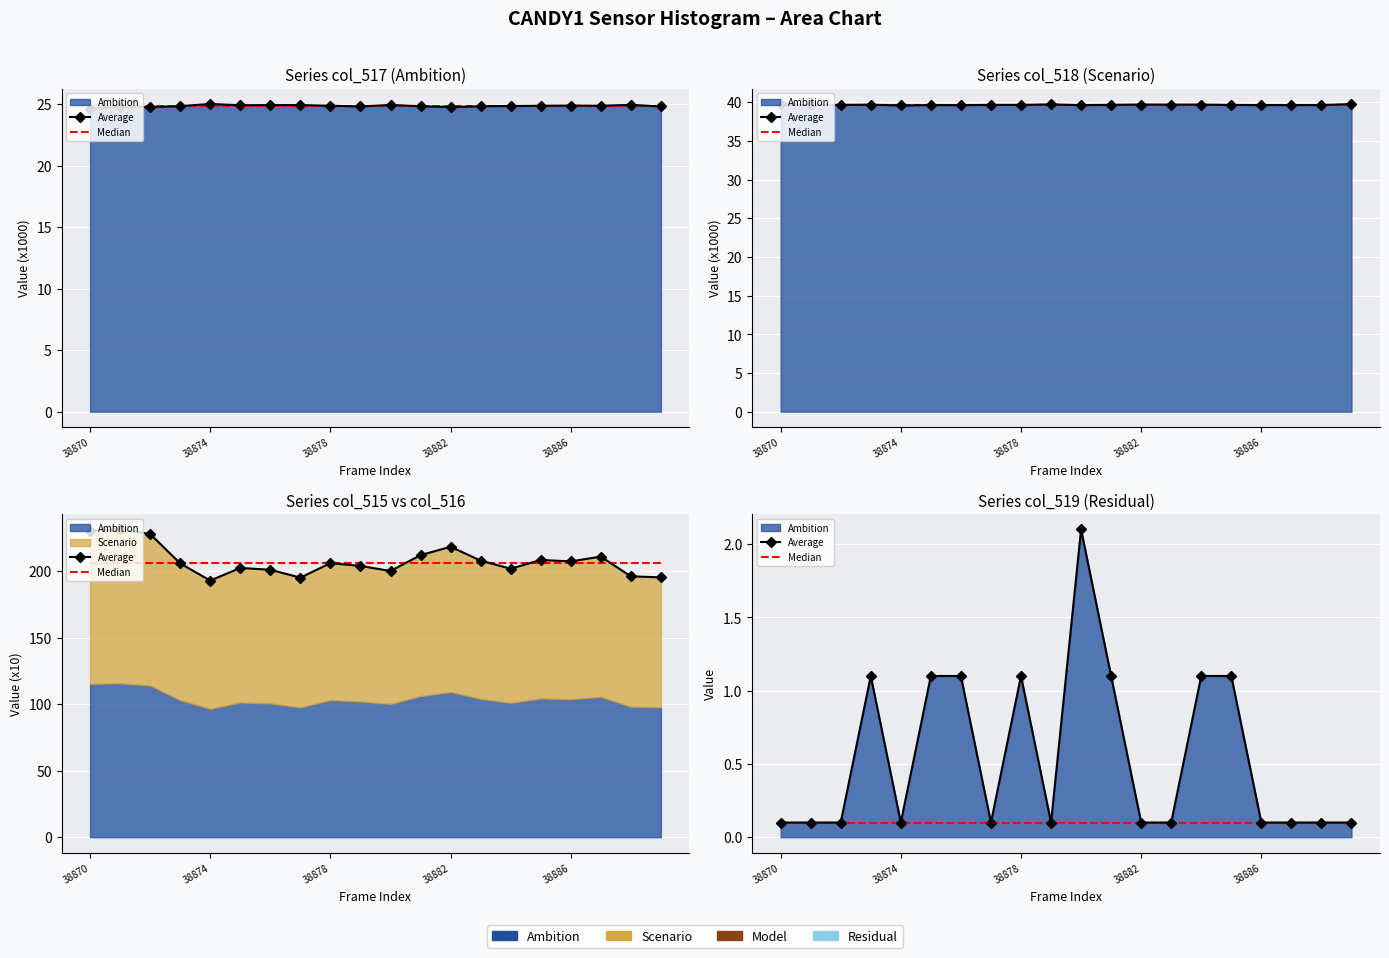

At which label is Median closest to 0?

38870